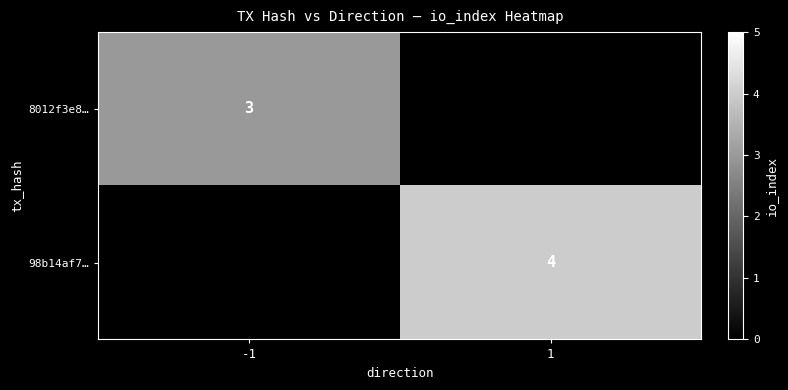

Is it true that 98b14af7… equals 4 at 1?

True